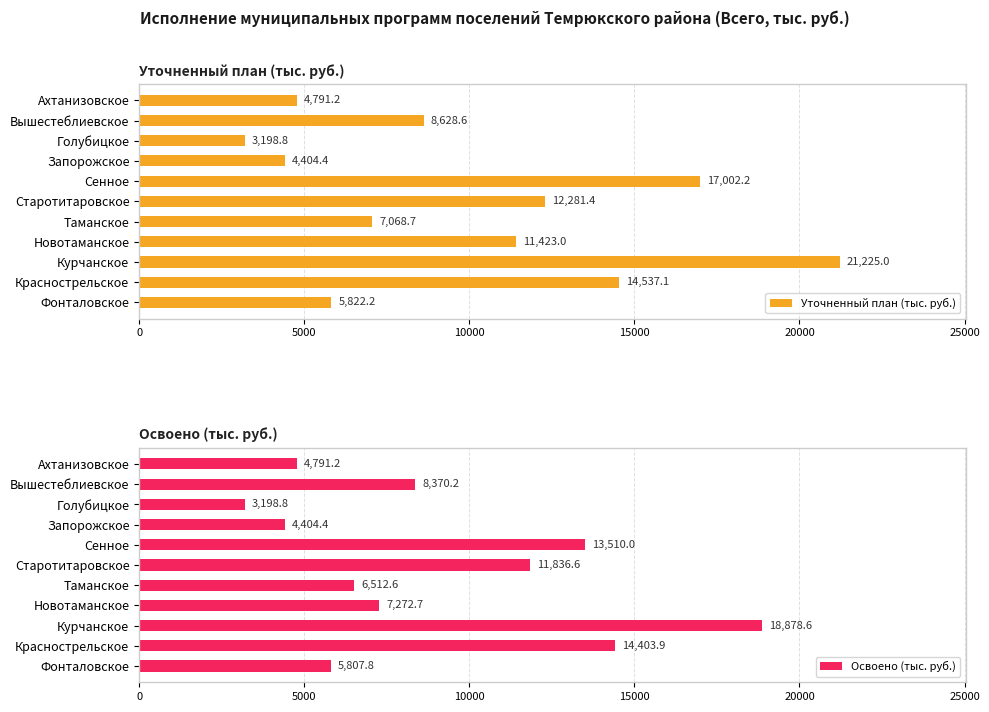

What is the maximum value for Уточненный план (тыс. руб.)?

21225.0